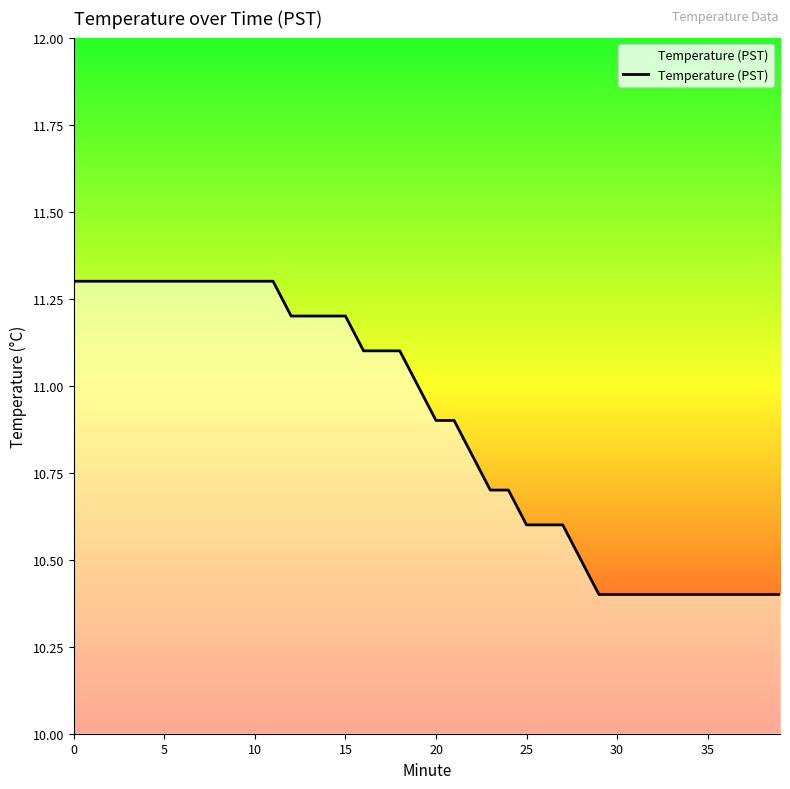

Does the chart display data point markers on the line(s)?

No